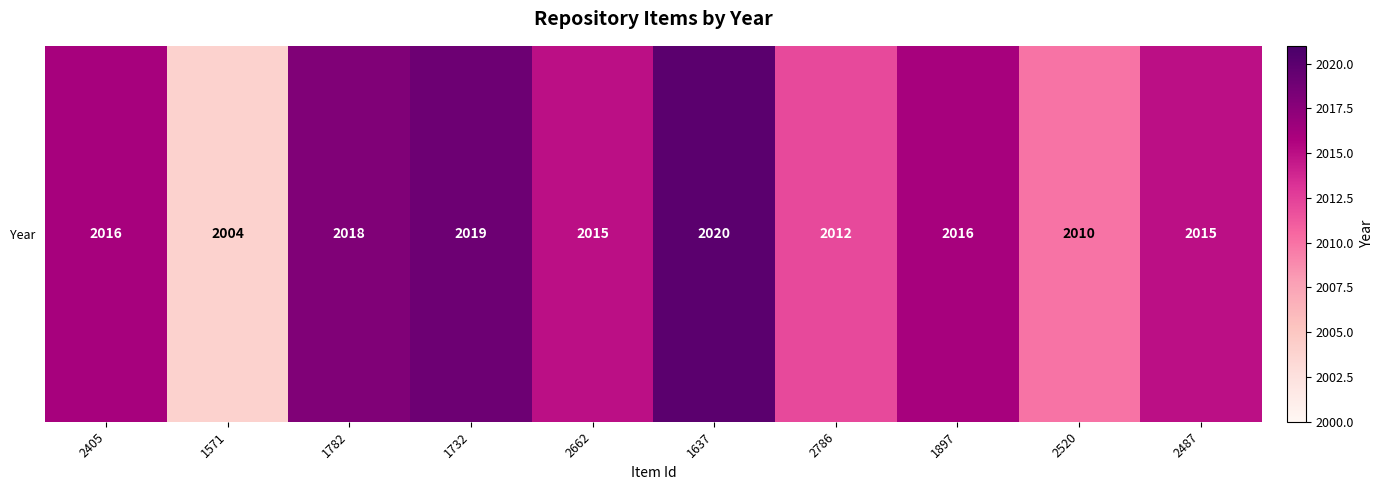

Which label corresponds to the largest value in the chart?

1637